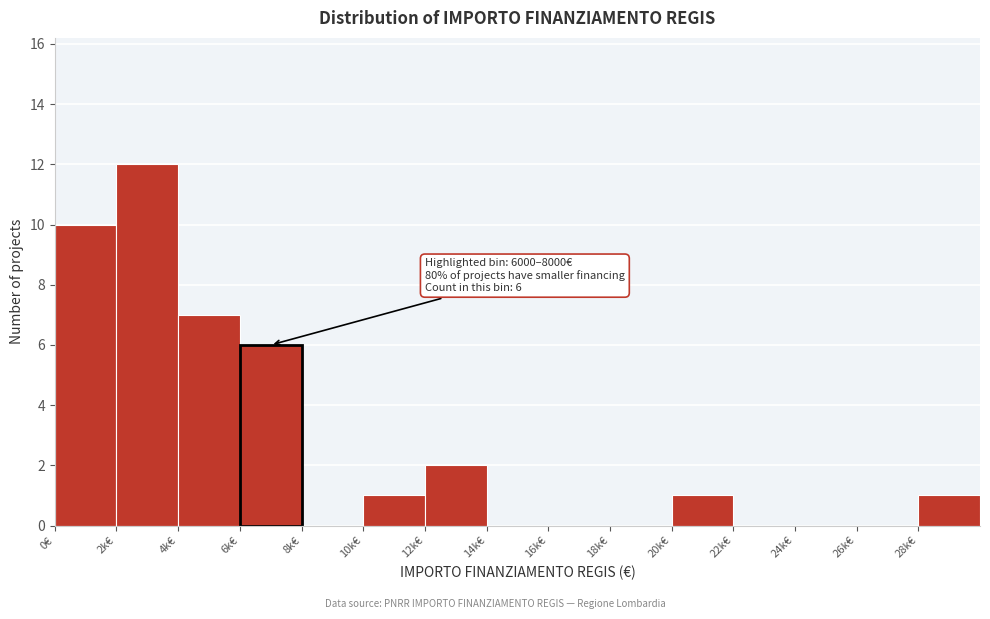

Reading right to left, transcribe all the data shown in this chart.

28k€=1	26k€=0	24k€=0	22k€=0	20k€=1	18k€=0	16k€=0	14k€=0	12k€=2	10k€=1	8k€=0	6k€=6	4k€=7	2k€=12	0€=10